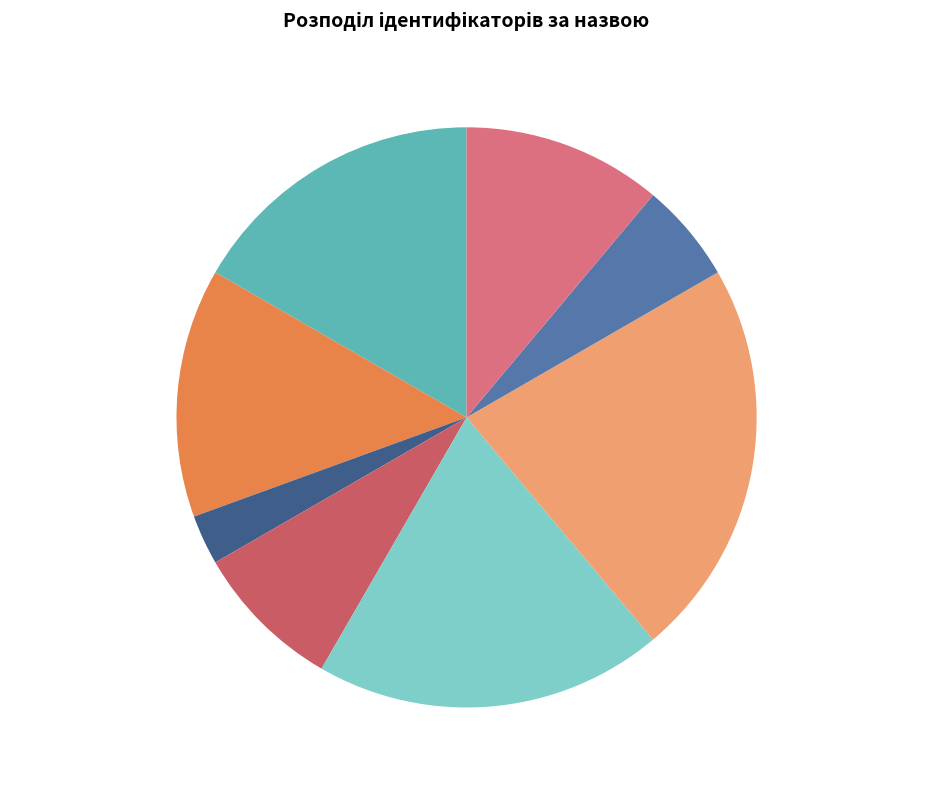

To the nearest percent, what is the difference between the largest and smallest slice percentages?

19%